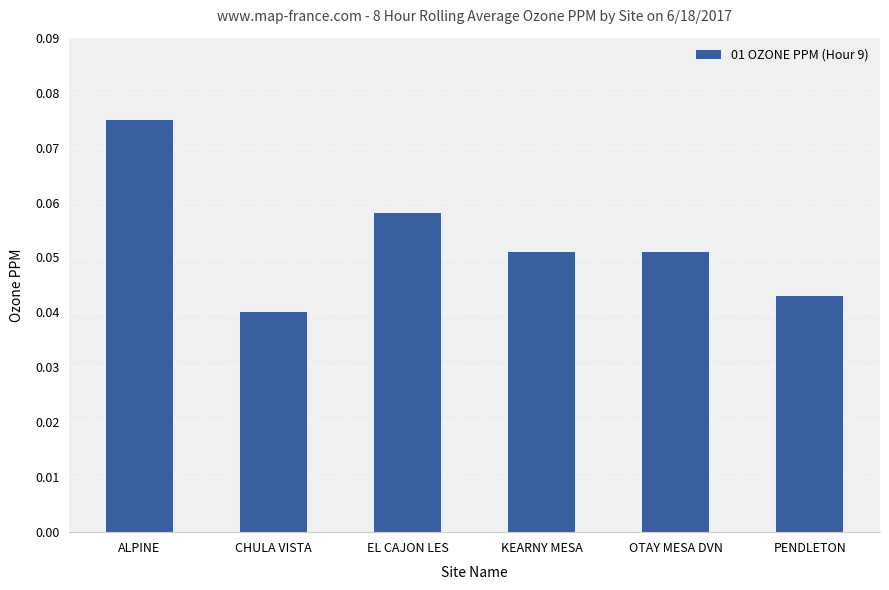

Is it true that the value at KEARNY MESA is 0.0?

False